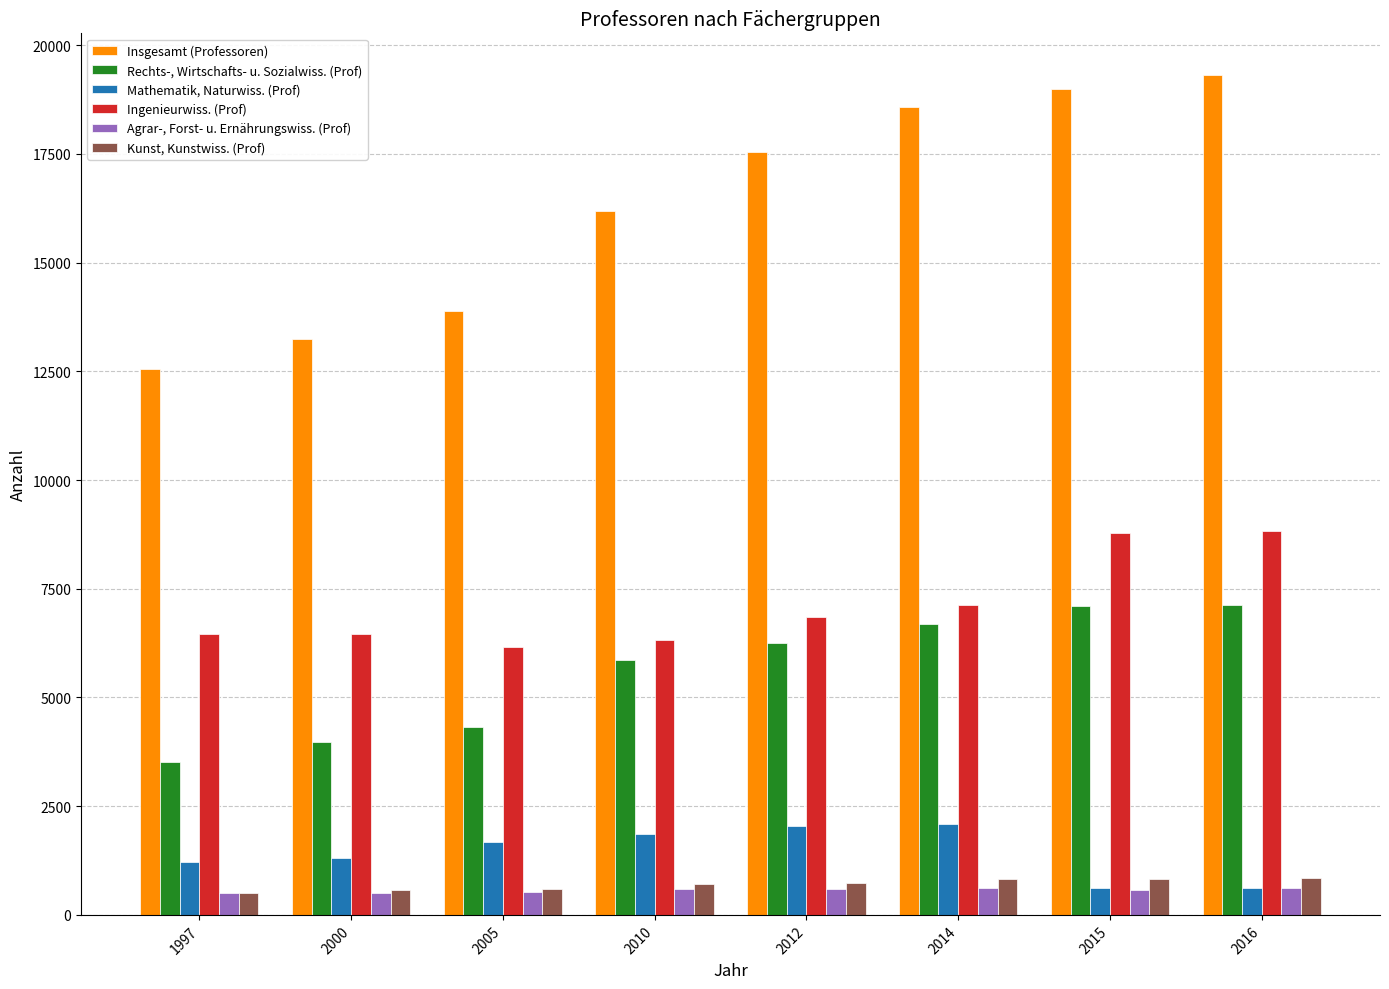

How many series are shown in this chart?

6